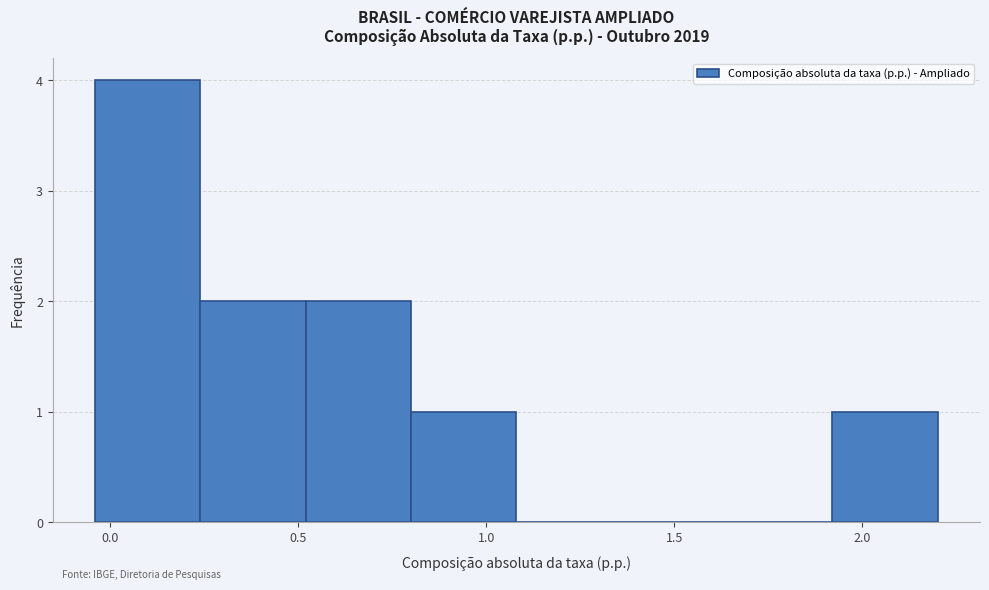

Reading left to right, list every bar in this chart as the range it spans on the x-axis followed by its height. Neither the bar edges nor the heights are printed on the chart, so give them approximately, as read against the axes.

-0.05 to 0.25: 4
0.25 to 0.50: 2
0.50 to 0.80: 2
0.80 to 1.10: 1
1.10 to 1.35: 0
1.35 to 1.65: 0
1.65 to 1.90: 0
1.90 to 2.20: 1